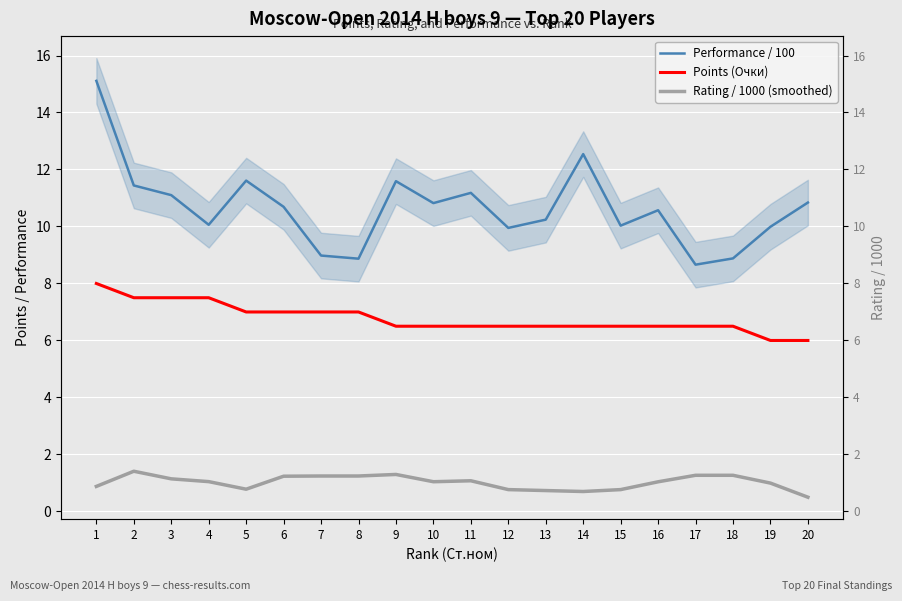

At which label does Performance / 100 first exceed 10?

1